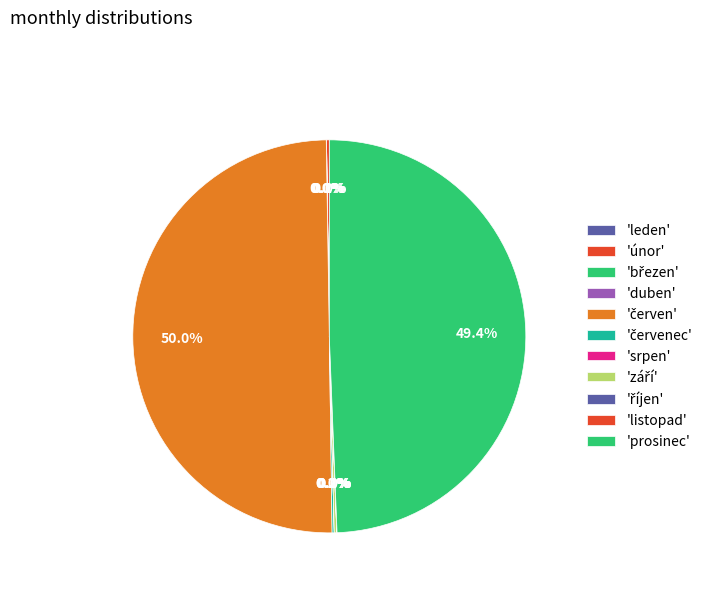

Does any single category account for the majority?

No